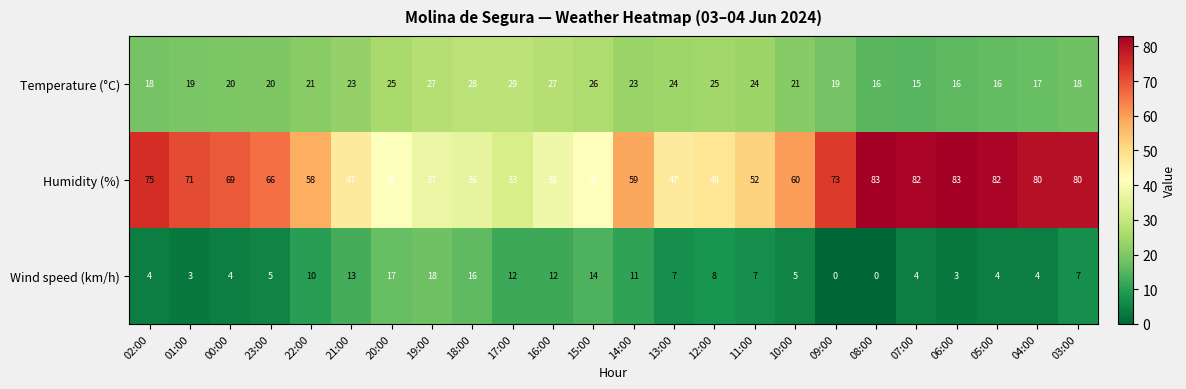

Which series has the largest total across all categories?

Humidity (%)